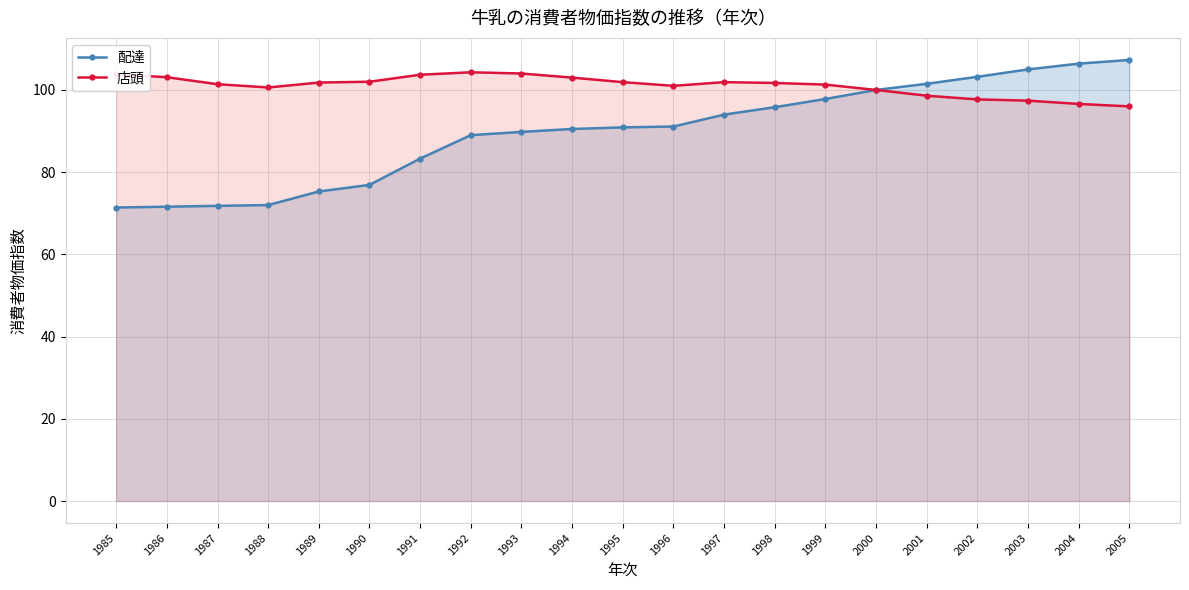

True or false: 店頭 and 配達 intersect in this chart.

False